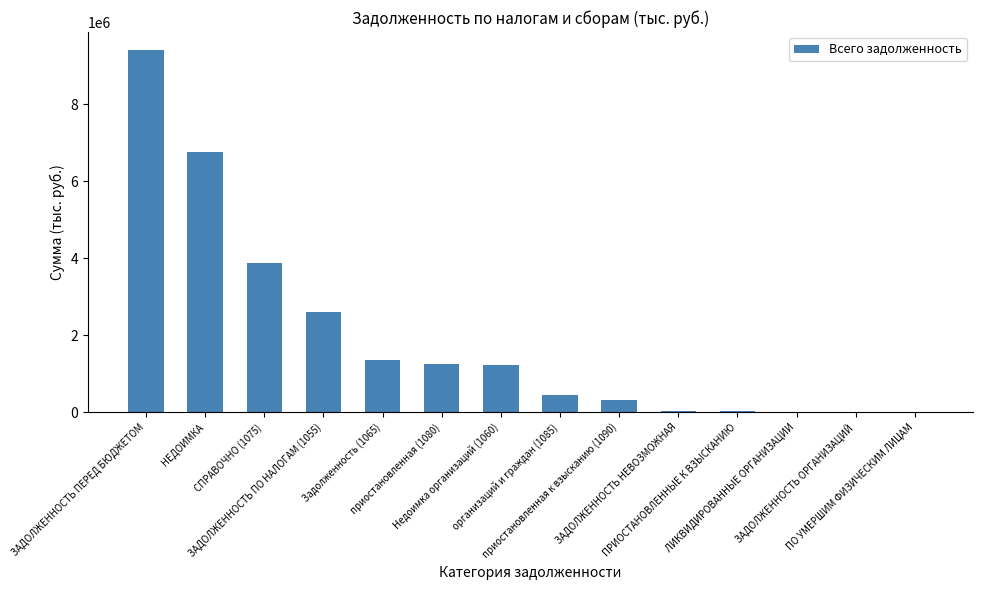

What is the greatest value displayed?

9403631